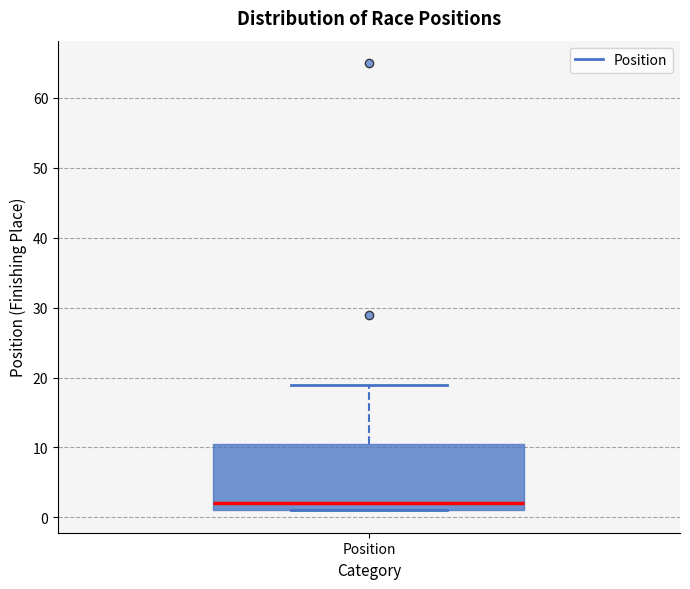

Read this box plot against the y-axis: the position of the median line, the range covered by the box, and the ends of both whiskers. The values are not printed on the chart, so give them approximately, as read against the axis.

median 2, box 1 to 11, whiskers 1 to 19